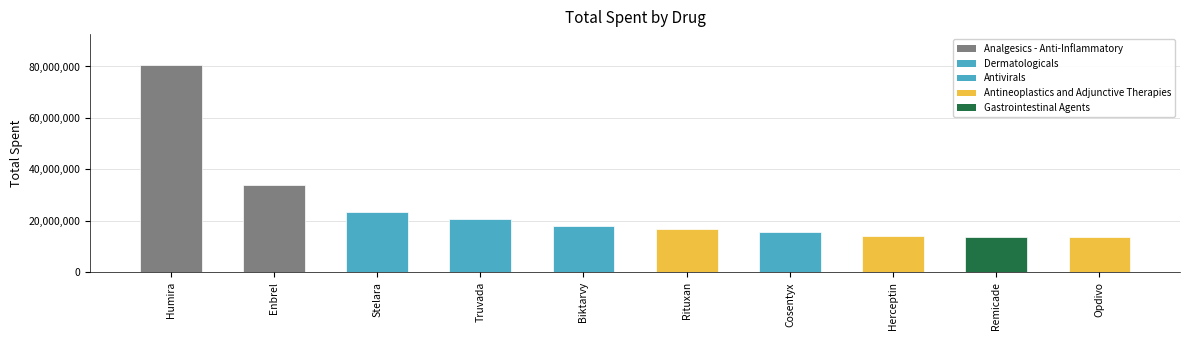

What is the difference between the maximum and minimum values?

66976268